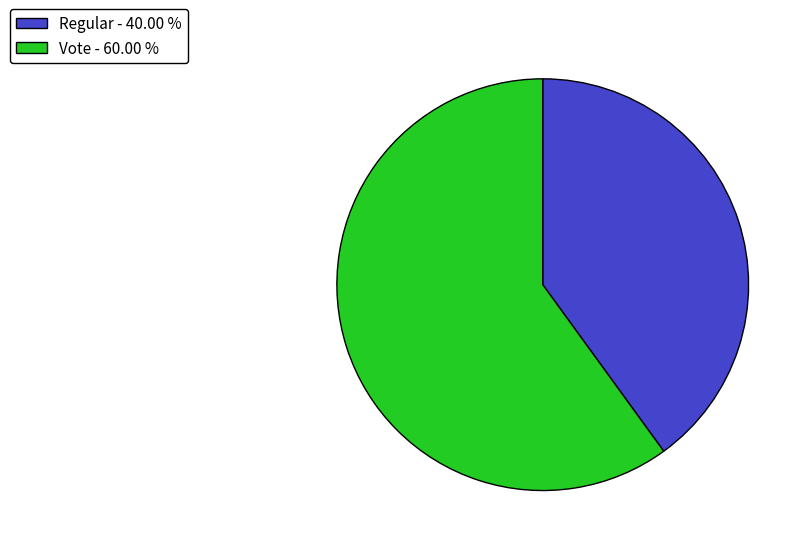

Count the number of slices in the pie.

2